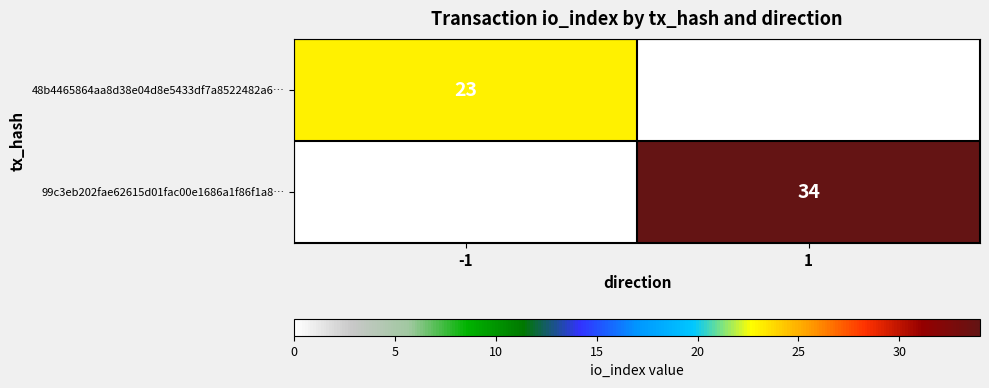

Is it true that 99c3eb202fae62615d01fac00e1686a1f86f1a8… equals 34 at 1?

True